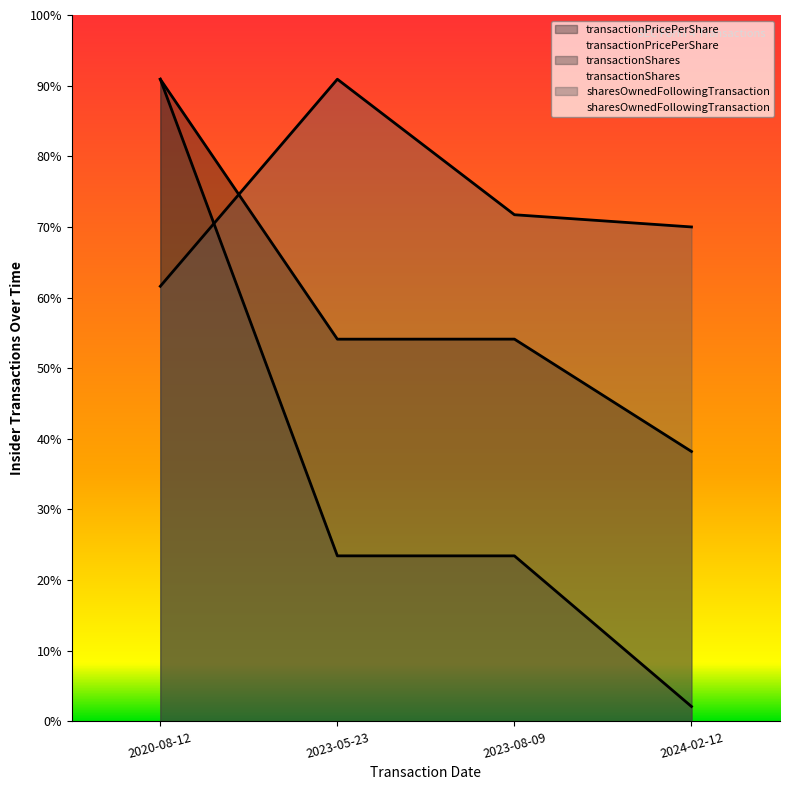

What is the maximum value for transactionPricePerShare?

0.9